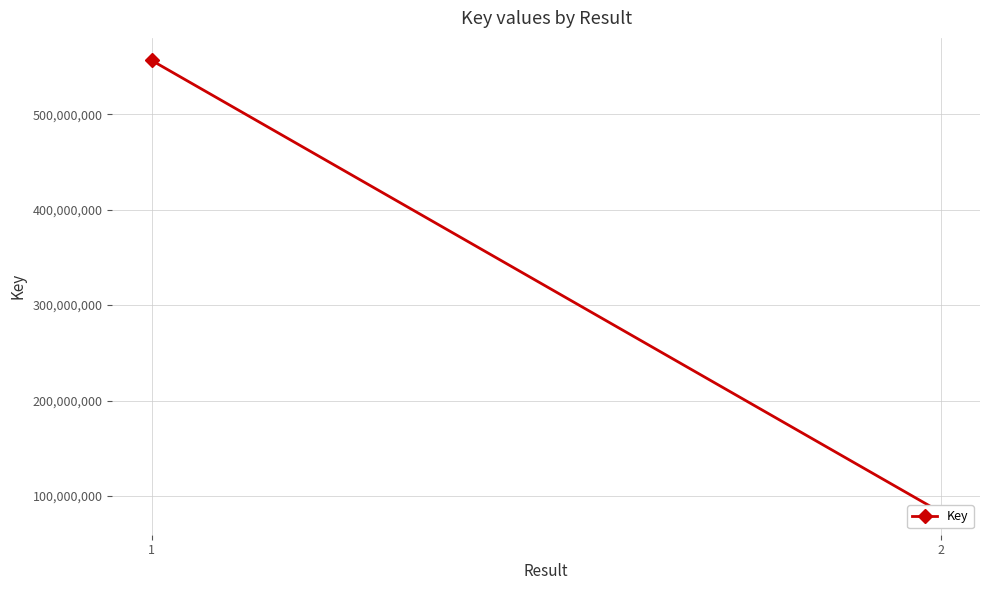

What is the change in value from 1 to 2?

-473525771